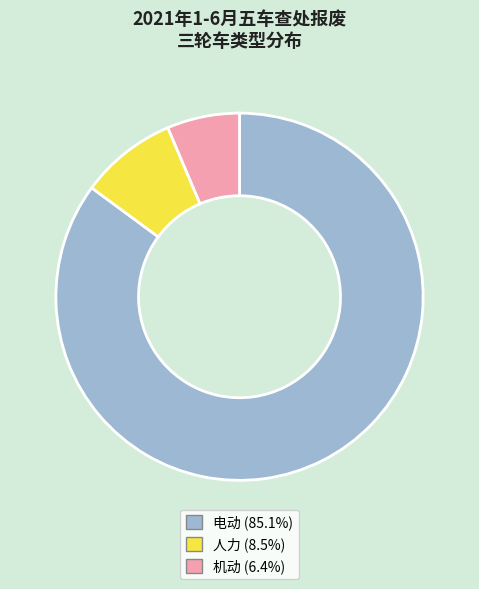

How many slices are in this pie chart?

3